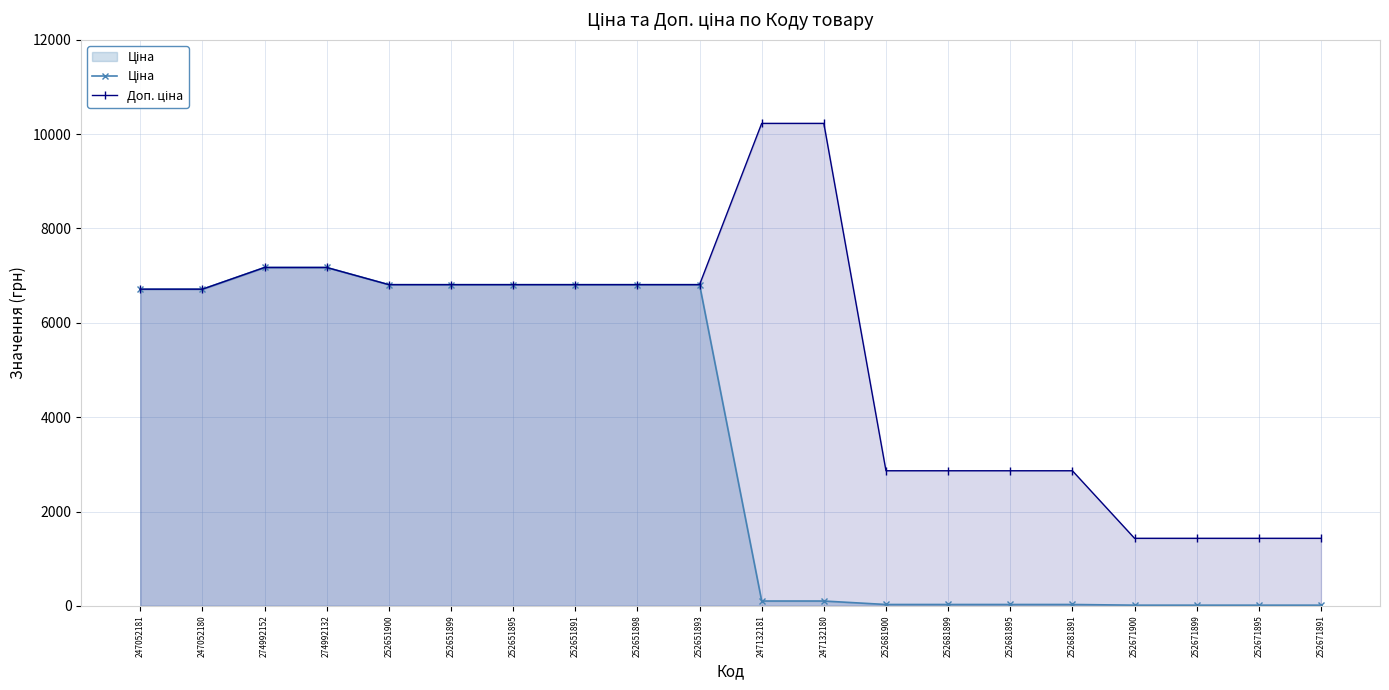

What is the difference between the highest and lowest values at 252671895?

1417.7